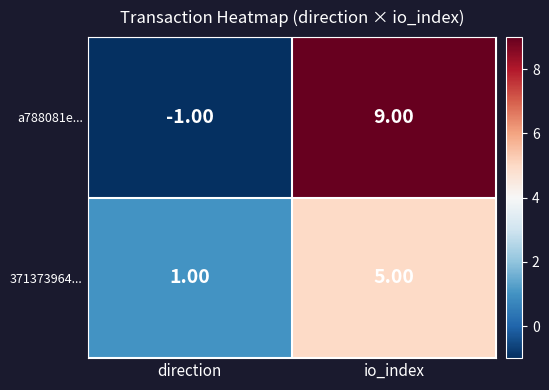

Where is a788081e... nearest to the value 4?

direction